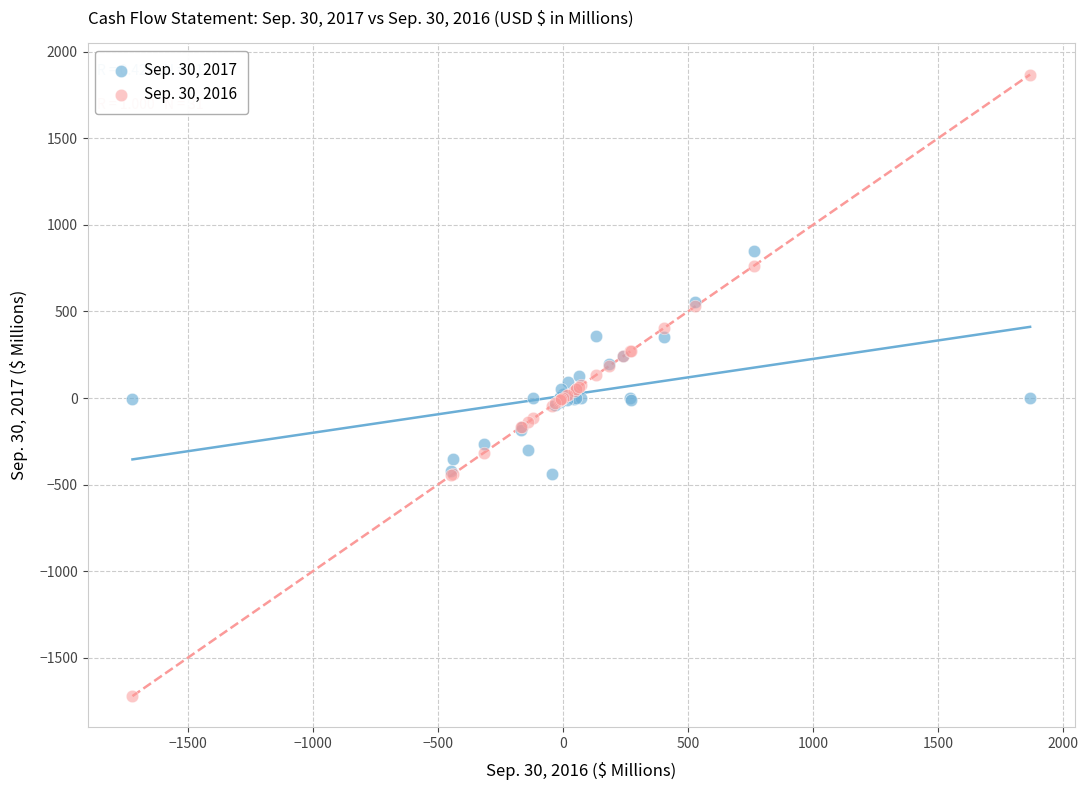

Which series has the largest Y range (max minus min)?

Sep. 30, 2016